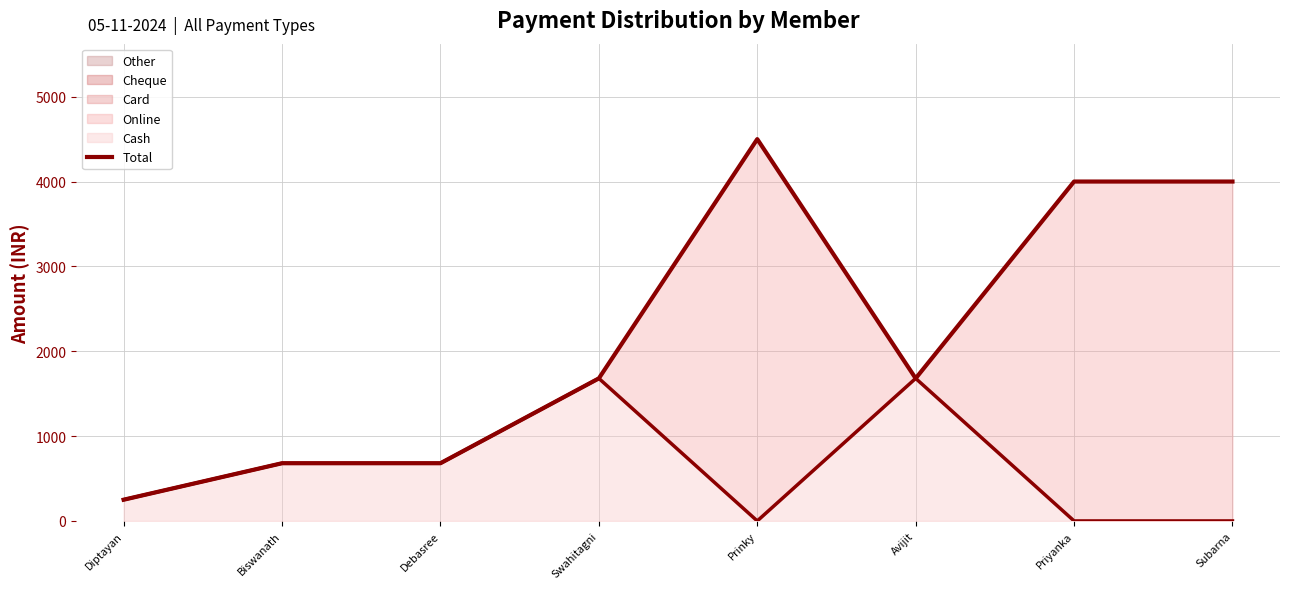

Where is the first local minimum?

Avijit